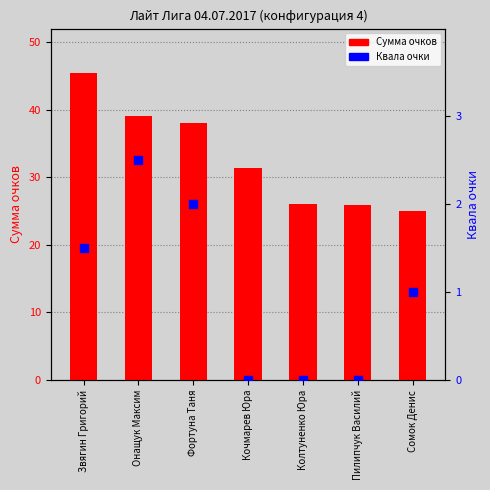

At which category is the sum across all series the highest?

Звягин Григорий